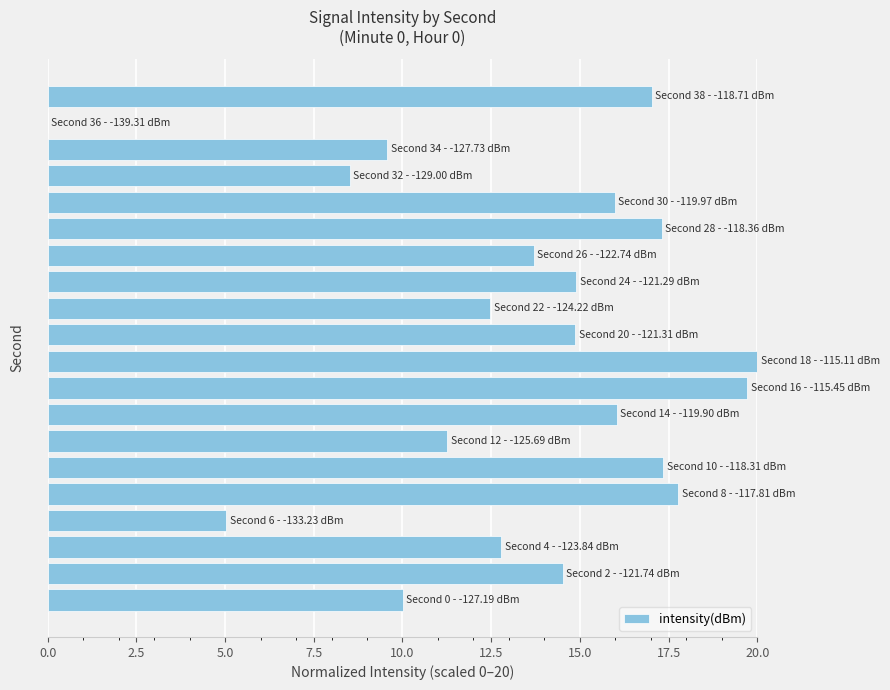

What is the greatest value displayed?

20.0